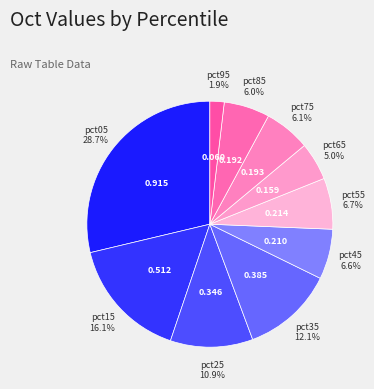

Combined, do pct45 and pct75 account for over 50%?

No